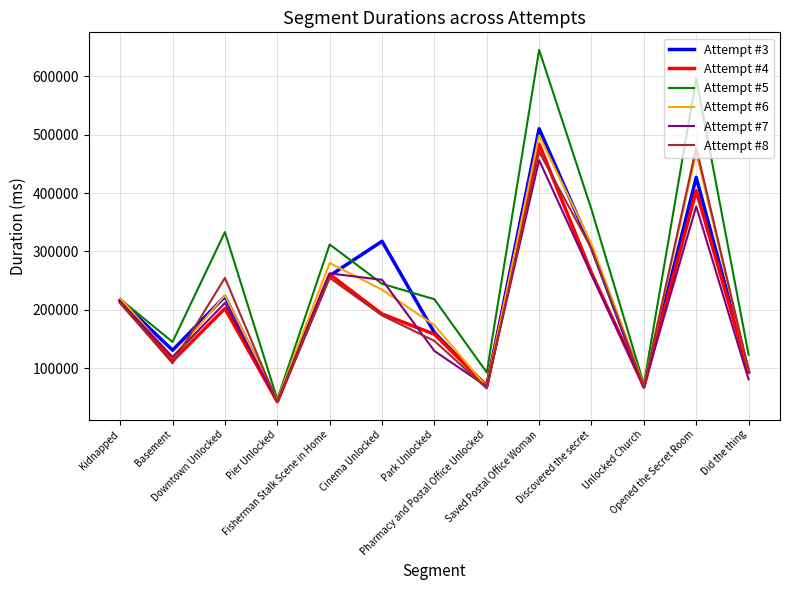

What position from the left is Pier Unlocked?

4